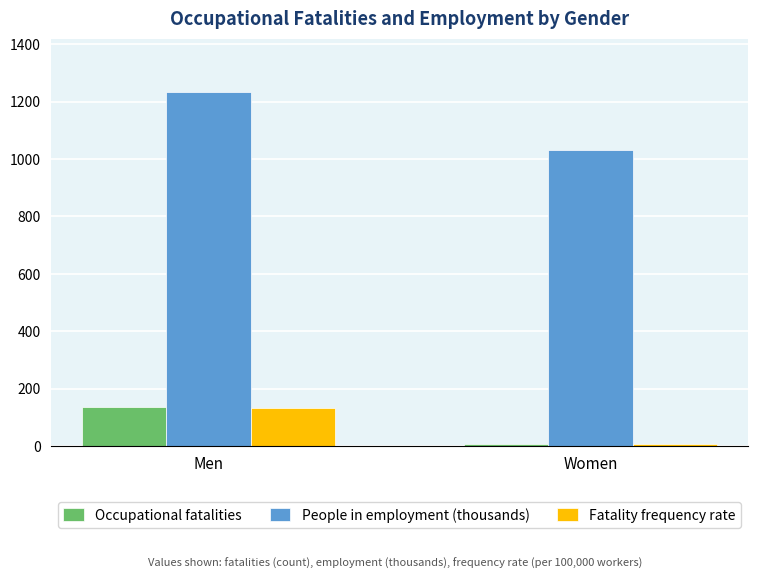

How many groups of bars are there?

2